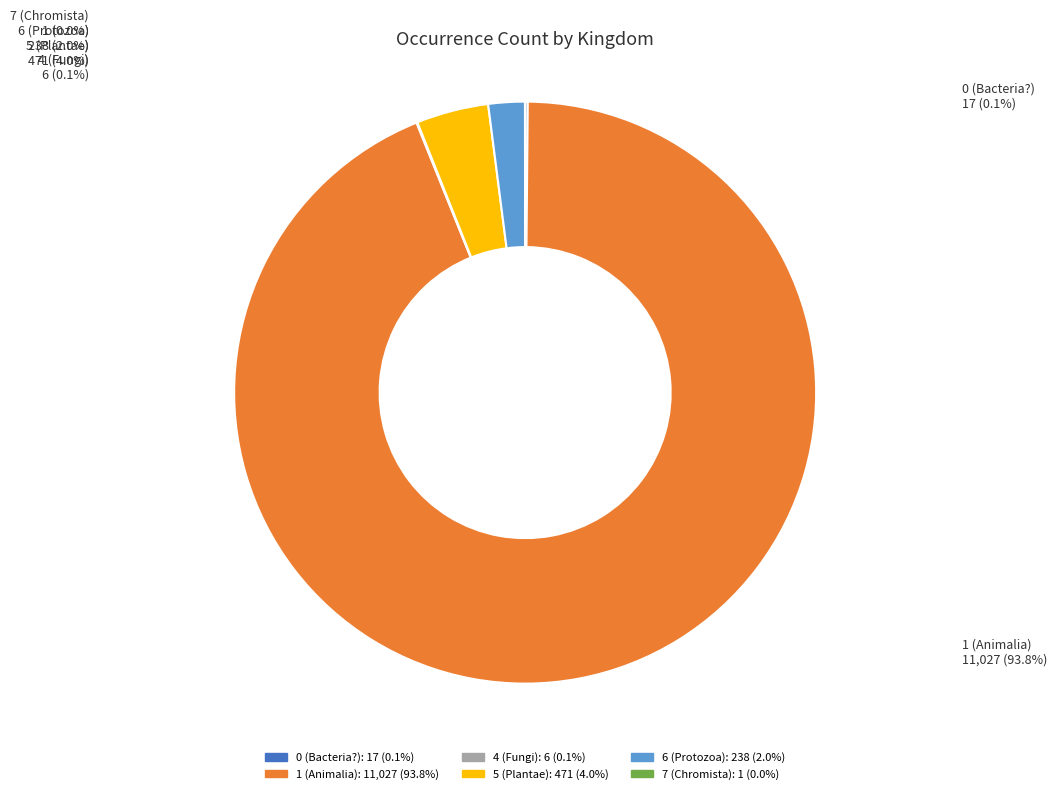

How much of the chart is everything except 1 (Animalia)?

6.2%